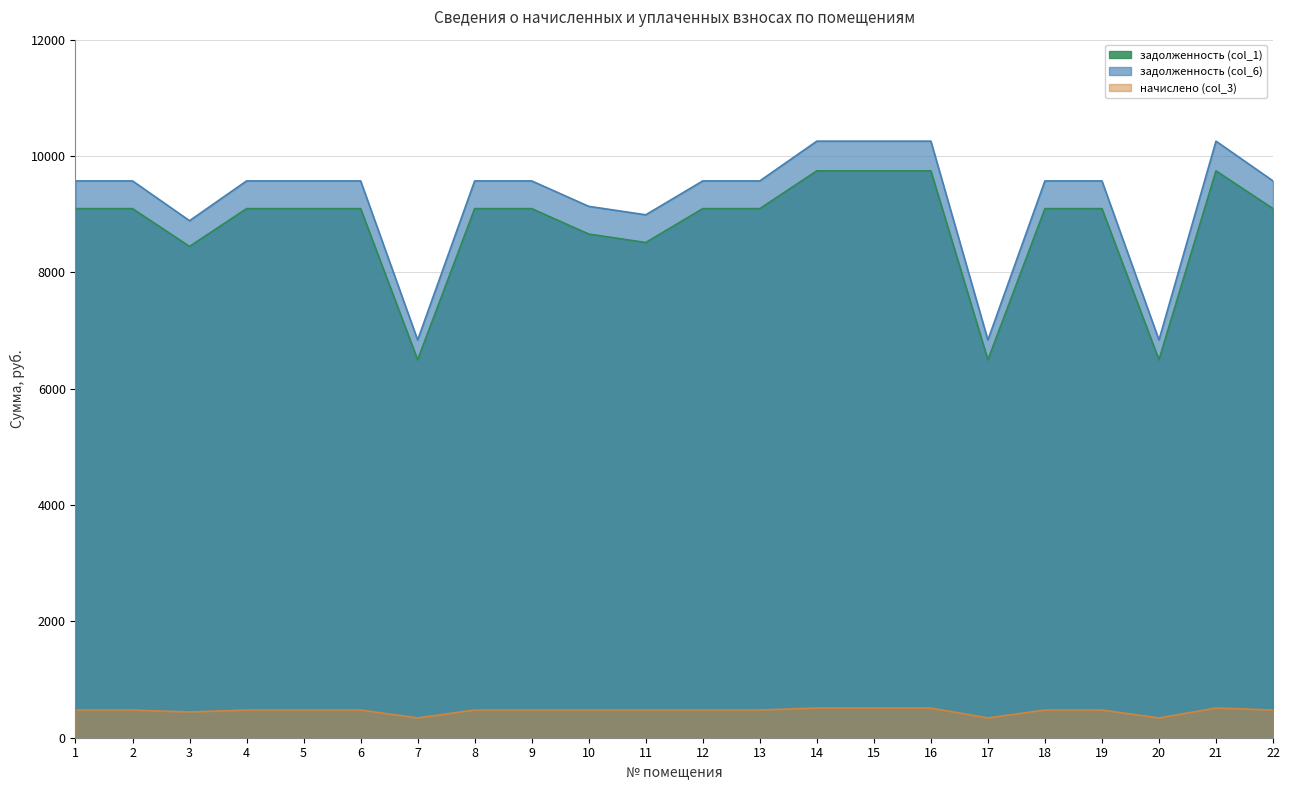

How many lines are shown in the chart?

3